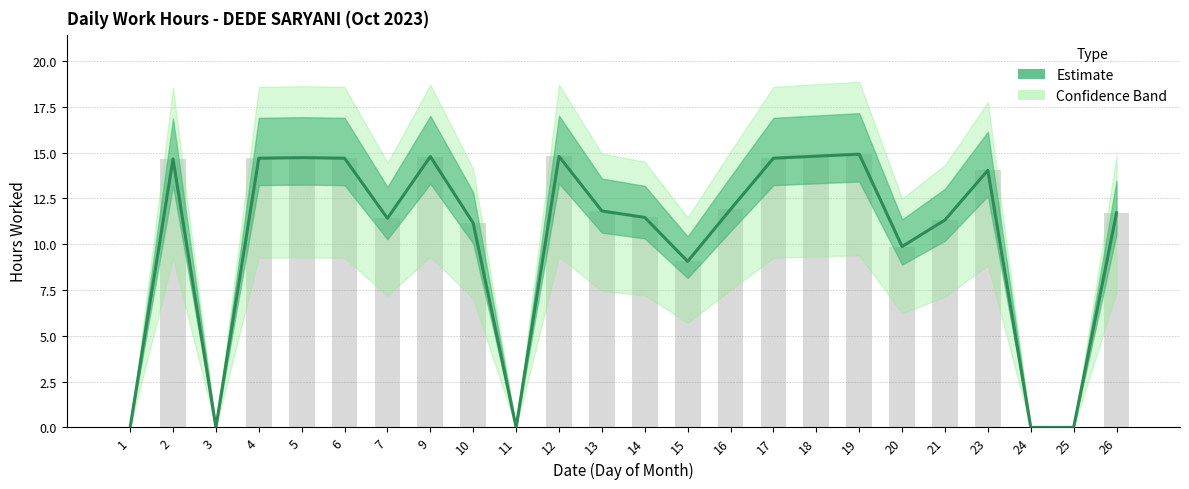

How many values are below 11?

7